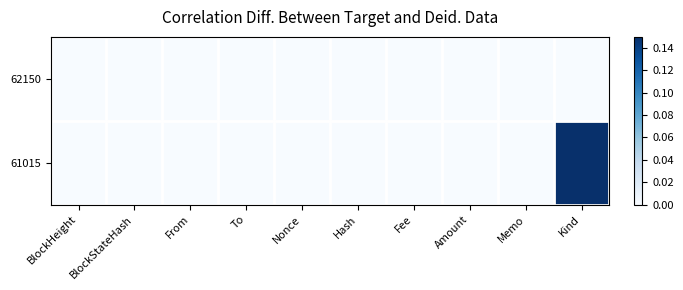

Reading left to right, extract all data points from this chart.

62150: BlockHeight=0	BlockStateHash=0	From=0	To=0	Nonce=0	Hash=0	Fee=0	Amount=0	Memo=0	Kind=0
61015: BlockHeight=0	BlockStateHash=0	From=0	To=0	Nonce=0	Hash=0	Fee=0	Amount=0	Memo=0	Kind=1